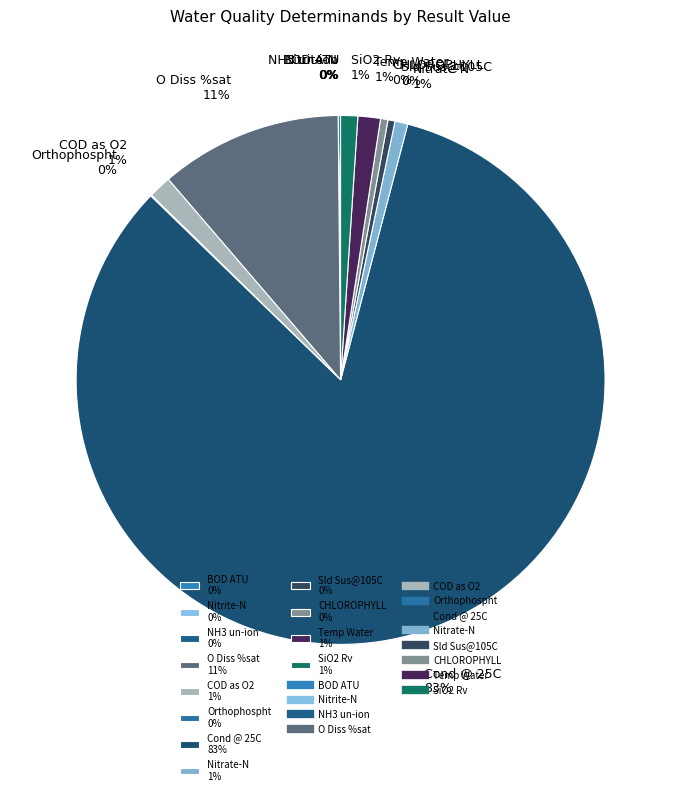

Approximately how many times larger is the value at SiO2 Rv 1% compared to Sld Sus@105C 0%?

2.4